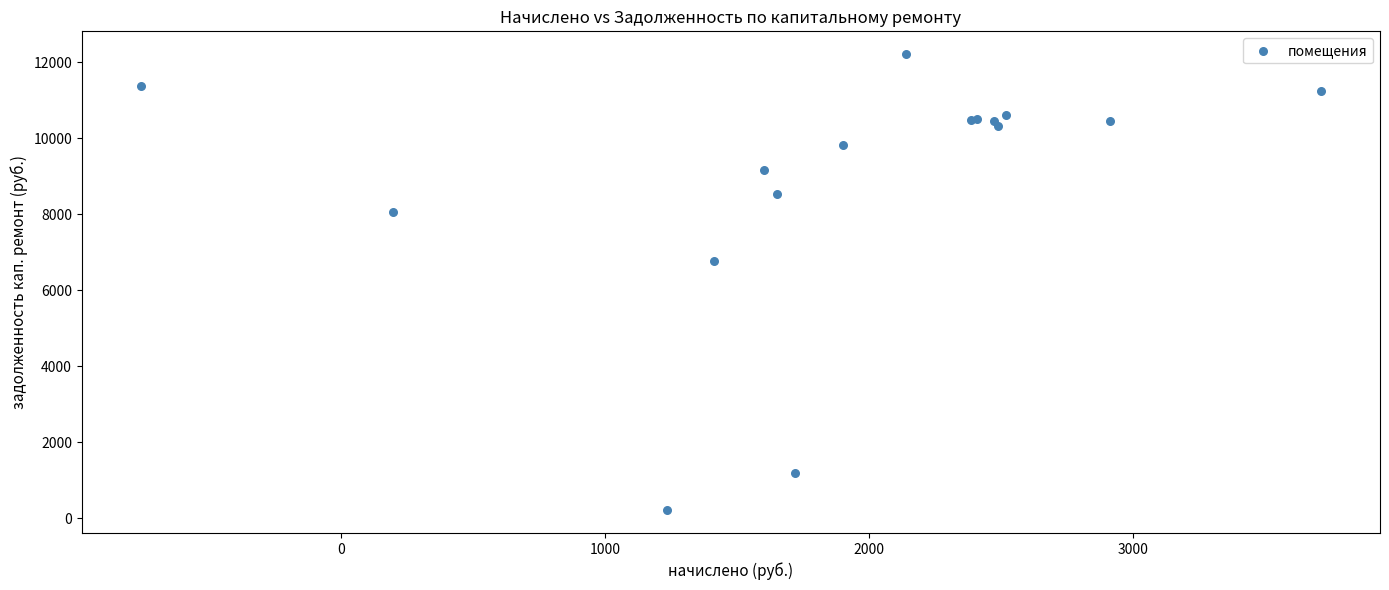

What Y value in the scatter plot is closest to 6207?

6774.2